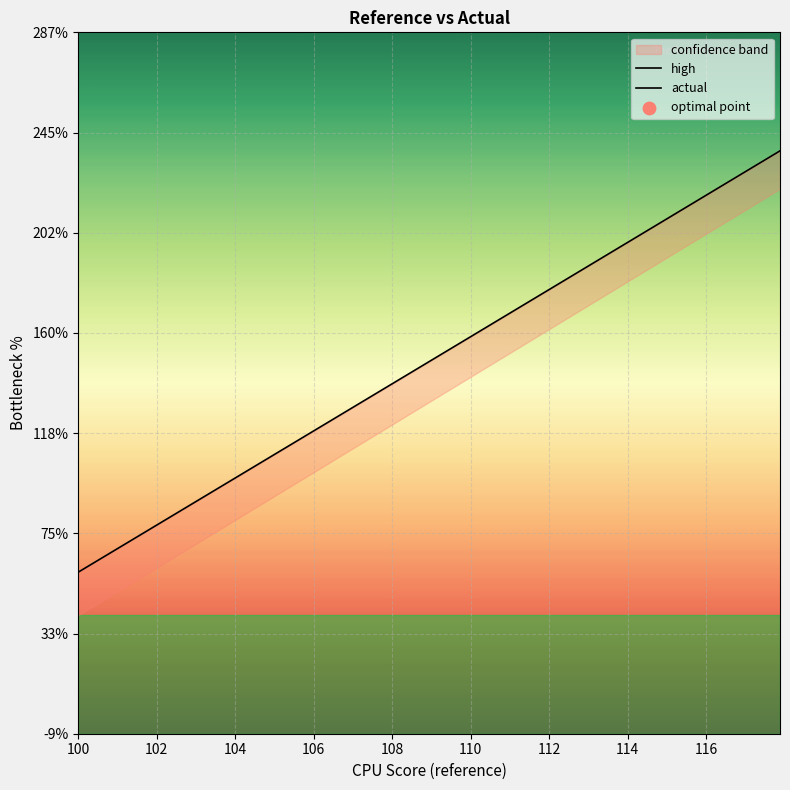

Which series contains the lowest Y value?

actual